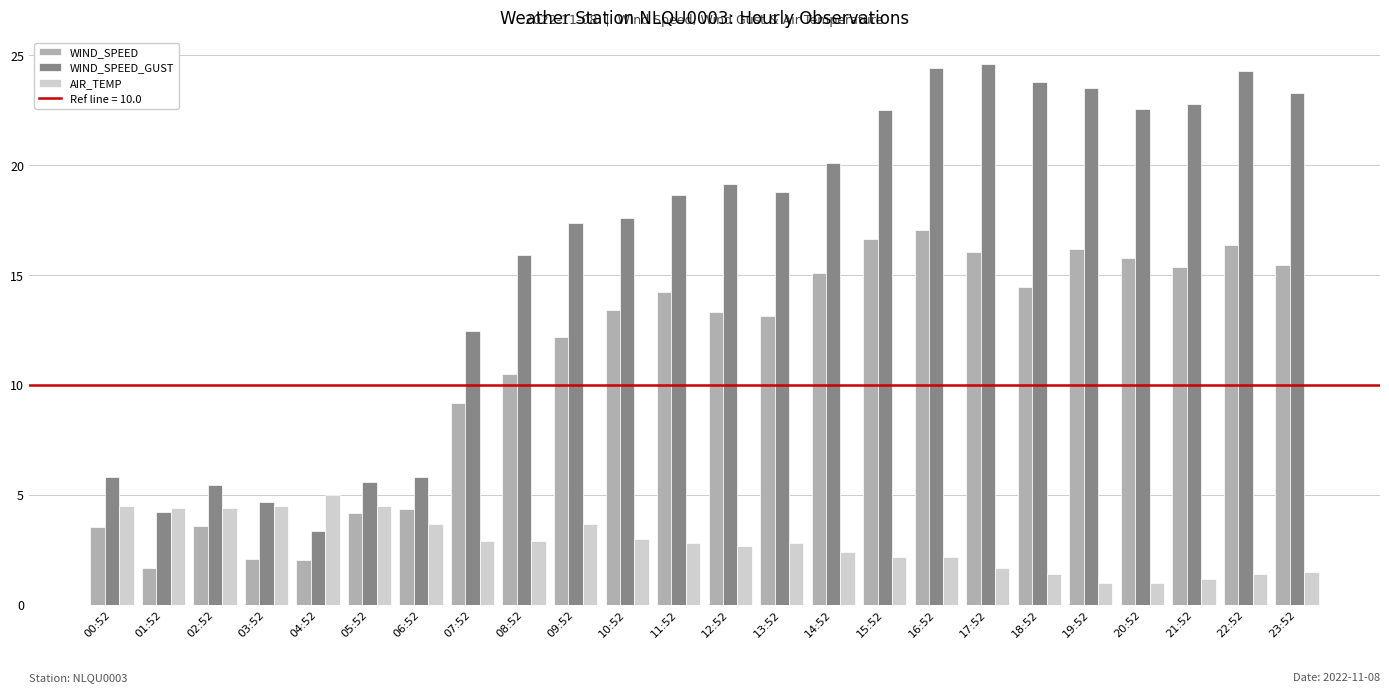

How many distinct data groups are displayed?

3